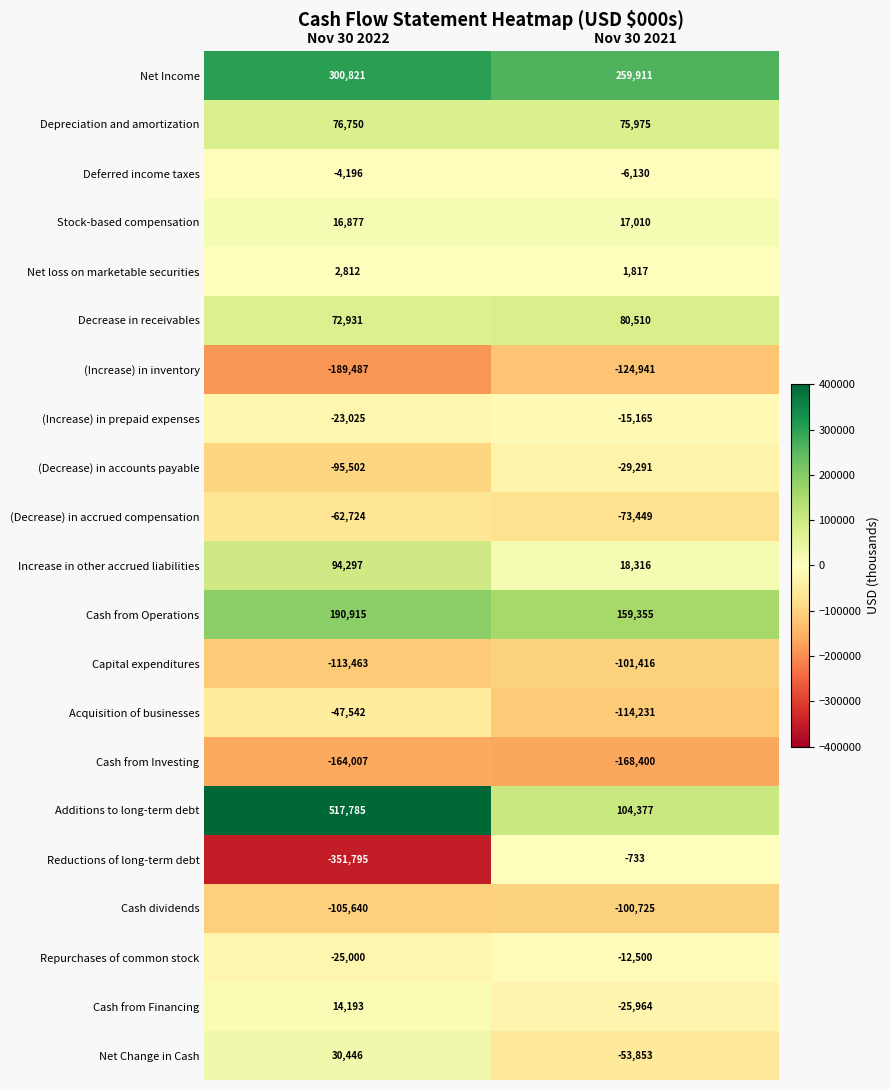

At Nov 30 2022, list the series in order from largest to smallest.

Additions to long-term debt, Net Income, Cash from Operations, Increase in other accrued liabilities, Depreciation and amortization, Decrease in receivables, Net Change in Cash, Stock-based compensation, Cash from Financing, Net loss on marketable securities, Deferred income taxes, (Increase) in prepaid expenses, Repurchases of common stock, Acquisition of businesses, (Decrease) in accrued compensation, (Decrease) in accounts payable, Cash dividends, Capital expenditures, Cash from Investing, (Increase) in inventory, Reductions of long-term debt